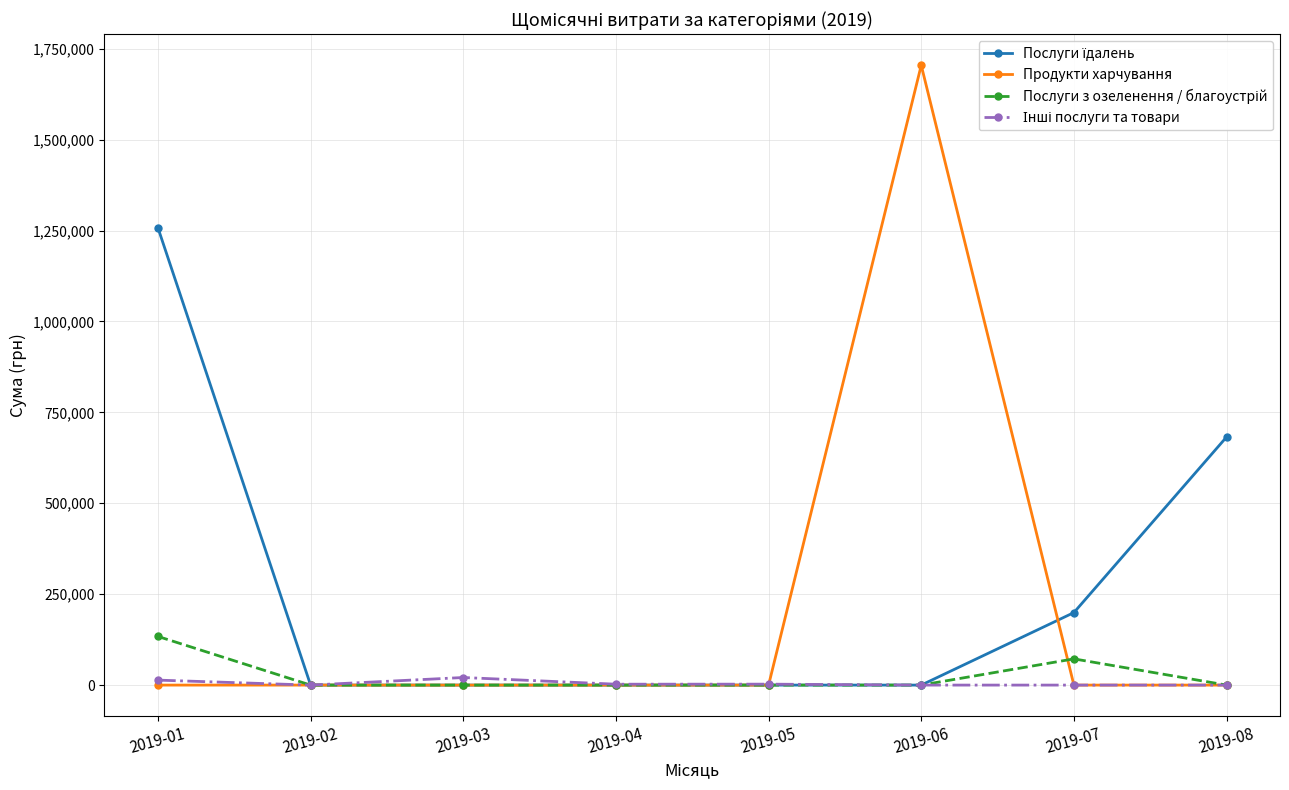

Is it true that Продукти харчування equals -595733.0 at 2019-04?

False